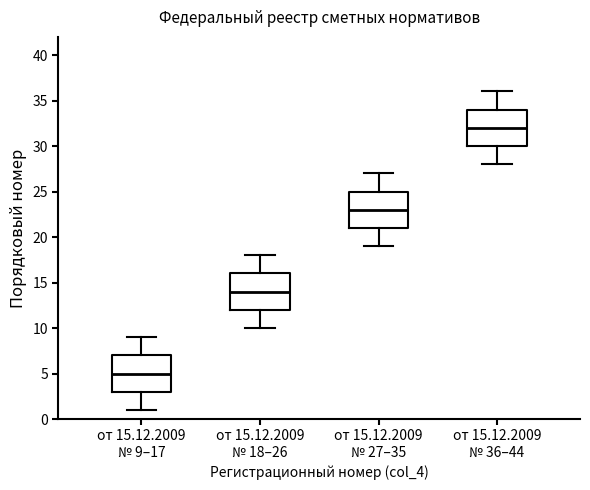

Which box has the lowest median line?

от 15.12.2009 № 9–17